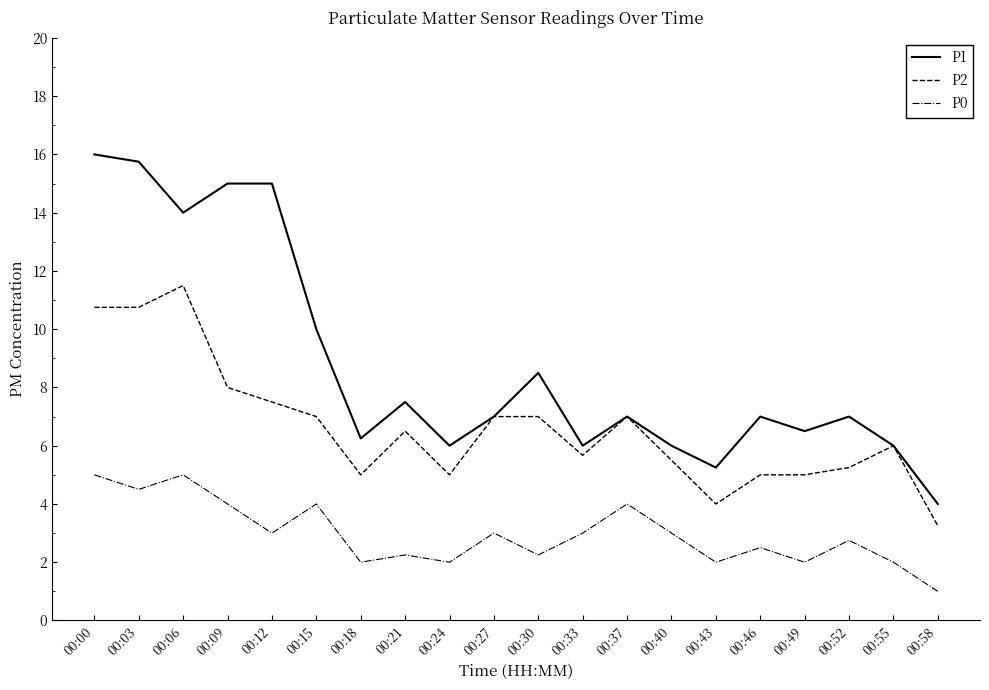

What is the approximate value of P0 at 00:18?

2.0